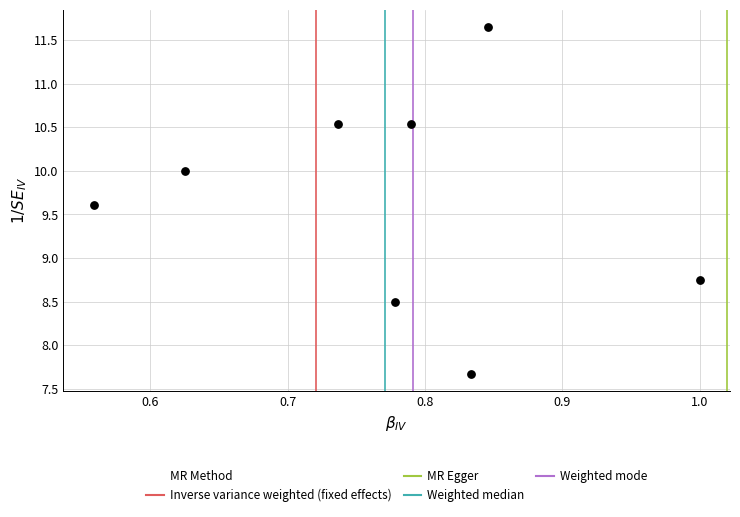

What Y value in the scatter plot is closest to 9?

8.7